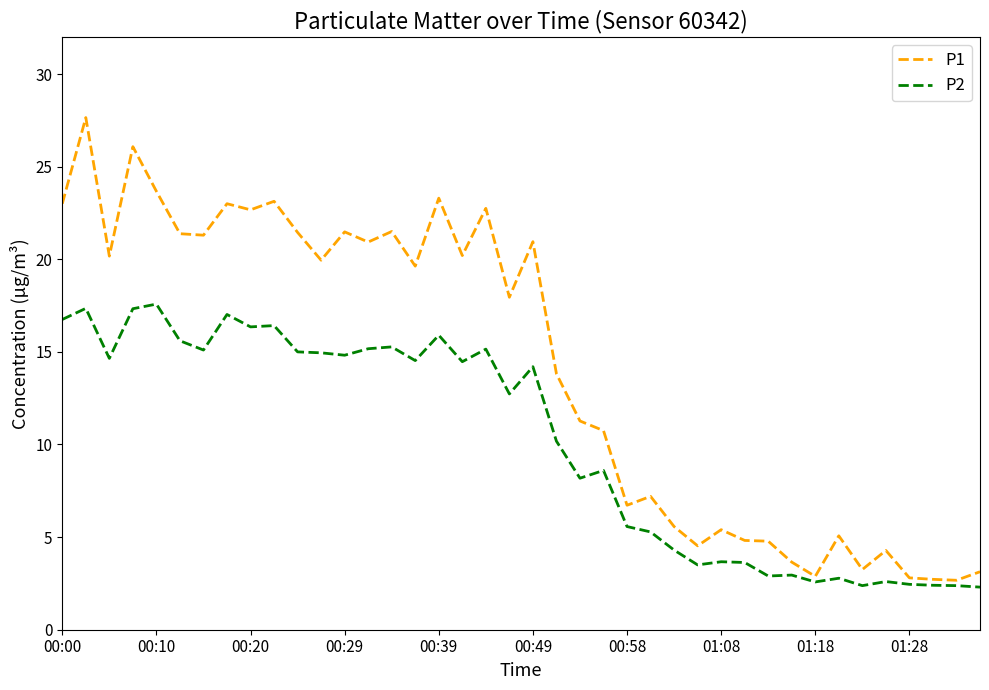

Rank the series by their maximum value, from highest to lowest.

P1, P2